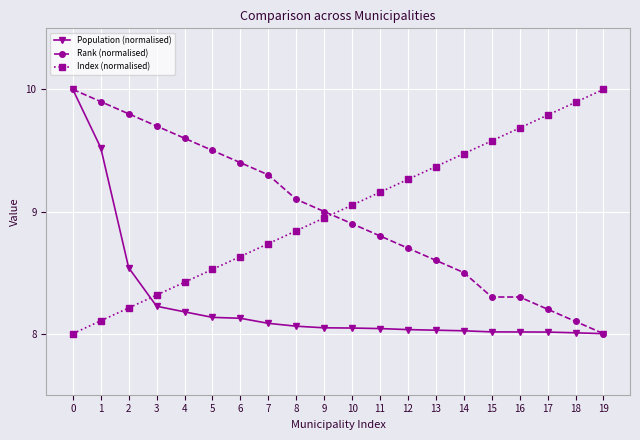

What is the difference between the highest and lowest values at 1?

1.8